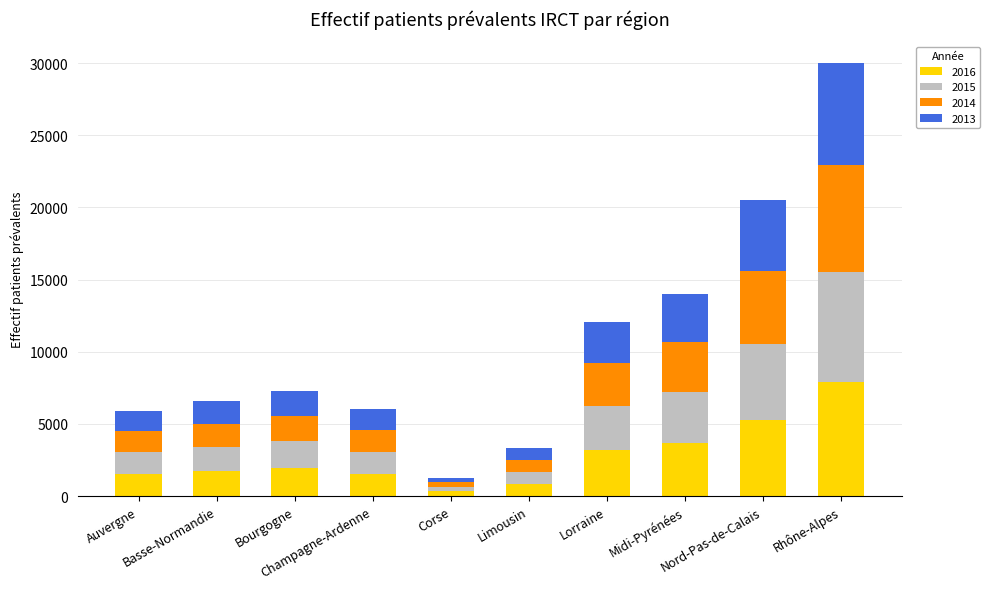

What are all the series names shown in the legend?

2016, 2015, 2014, 2013